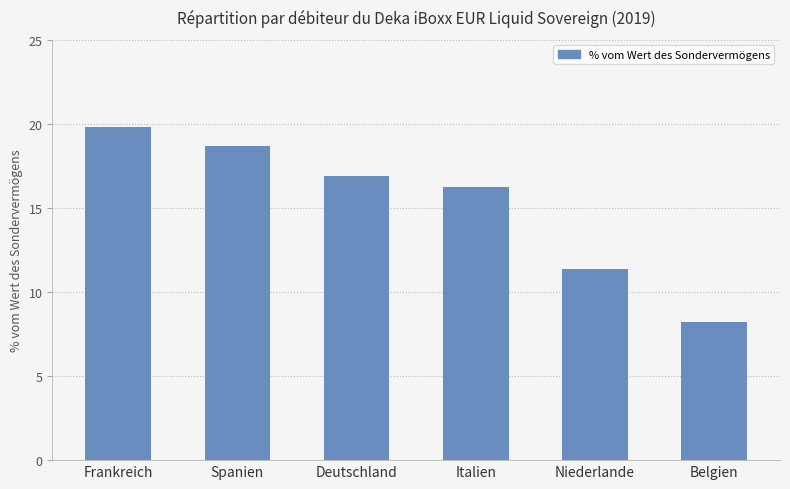

Between Belgien and Niederlande, which is larger?

Niederlande